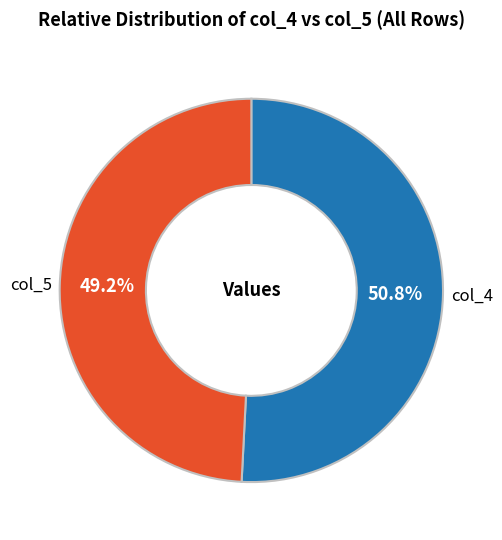

Combined, do col_5 and col_4 account for over 50%?

Yes